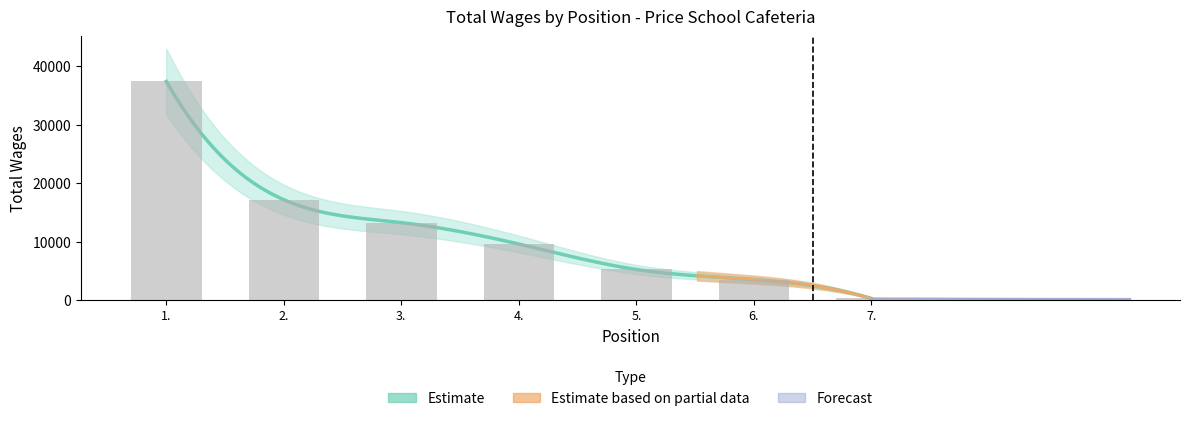

How many values are below 9568?

3